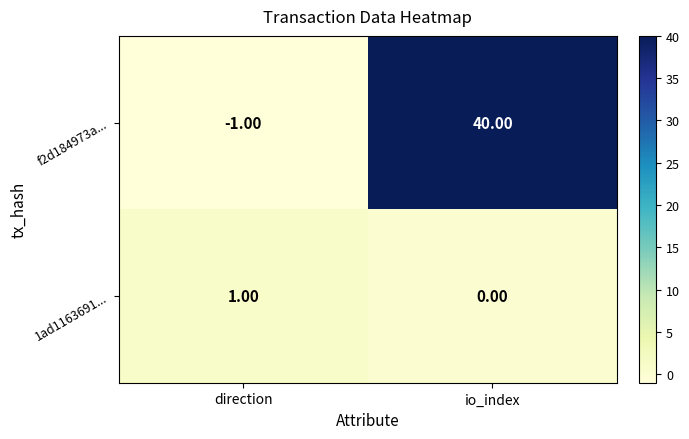

What is the difference between the f2d184973a... values at direction and io_index?

41